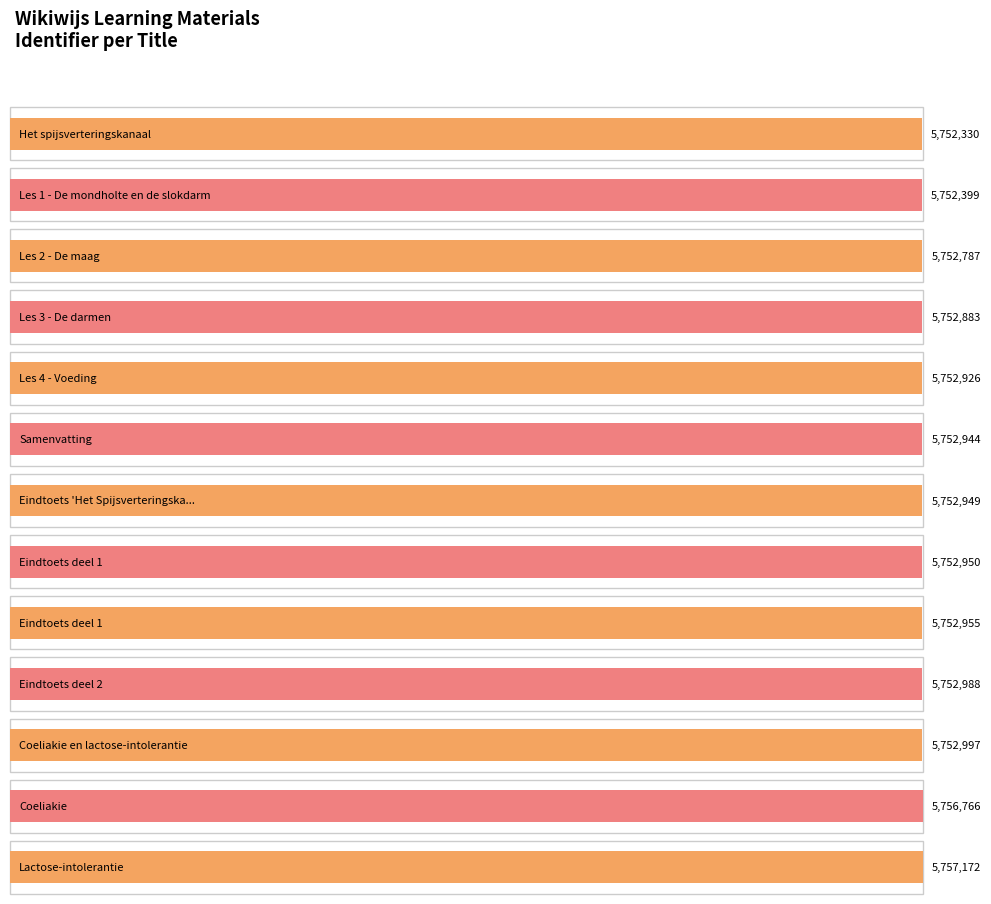

What is the difference between the second highest and second lowest values?

4367